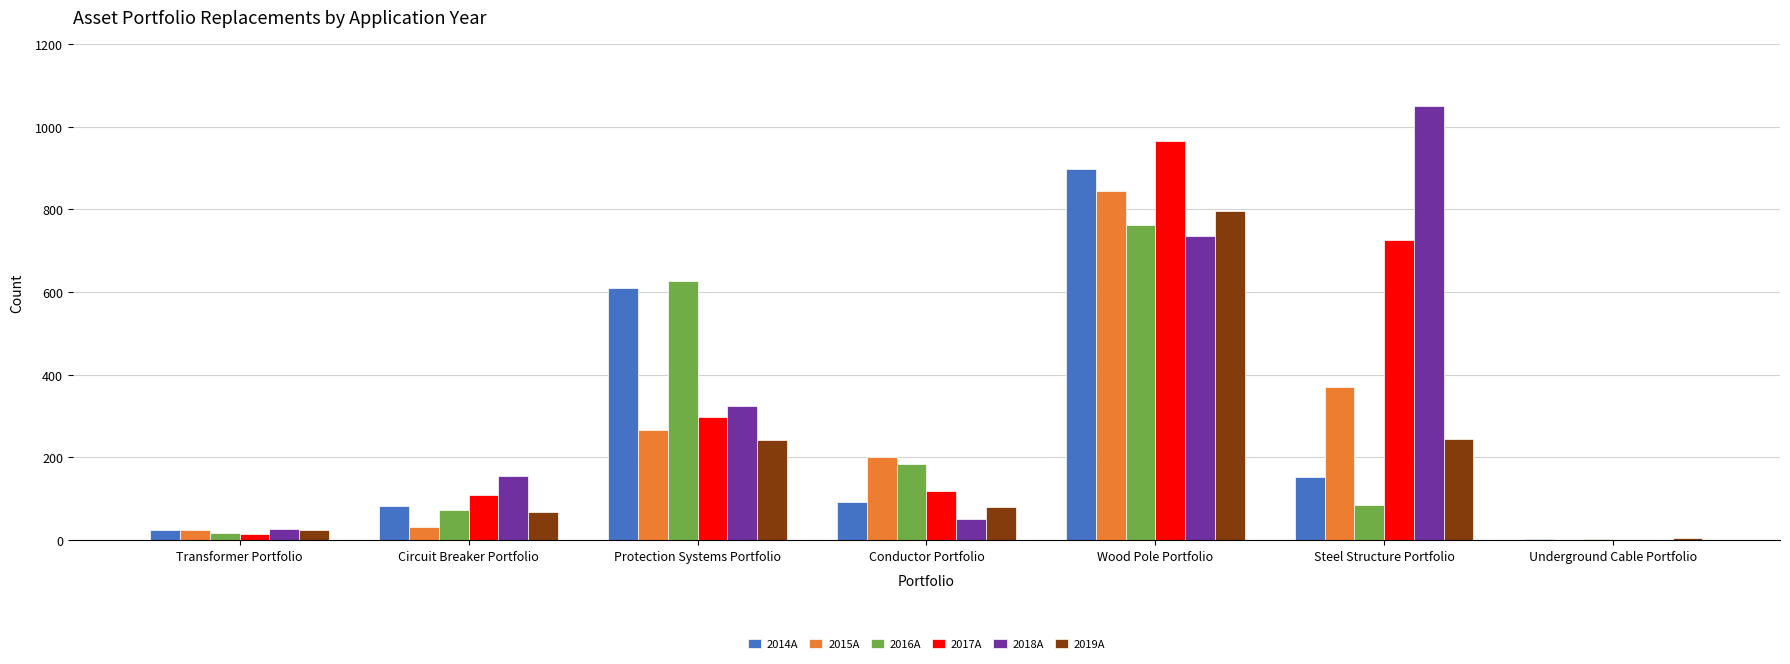

What is the greatest value displayed?

1050.0